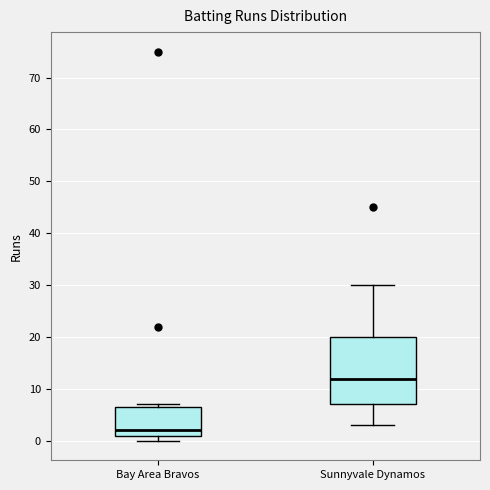

Comparing the boxes themselves (not the whiskers), which one is the tallest?

Sunnyvale Dynamos